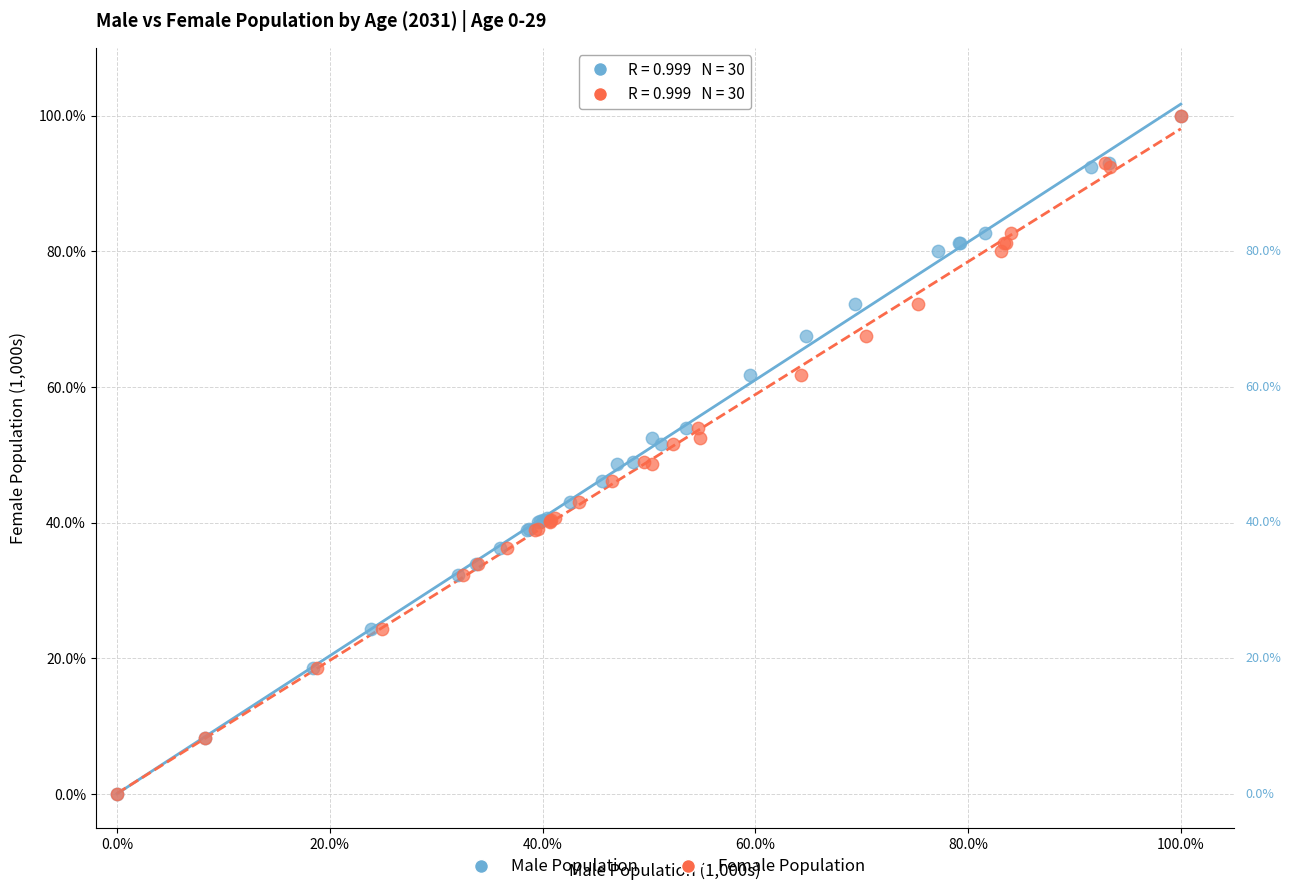

What are all the series names shown in the legend?

Male Population, Female Population